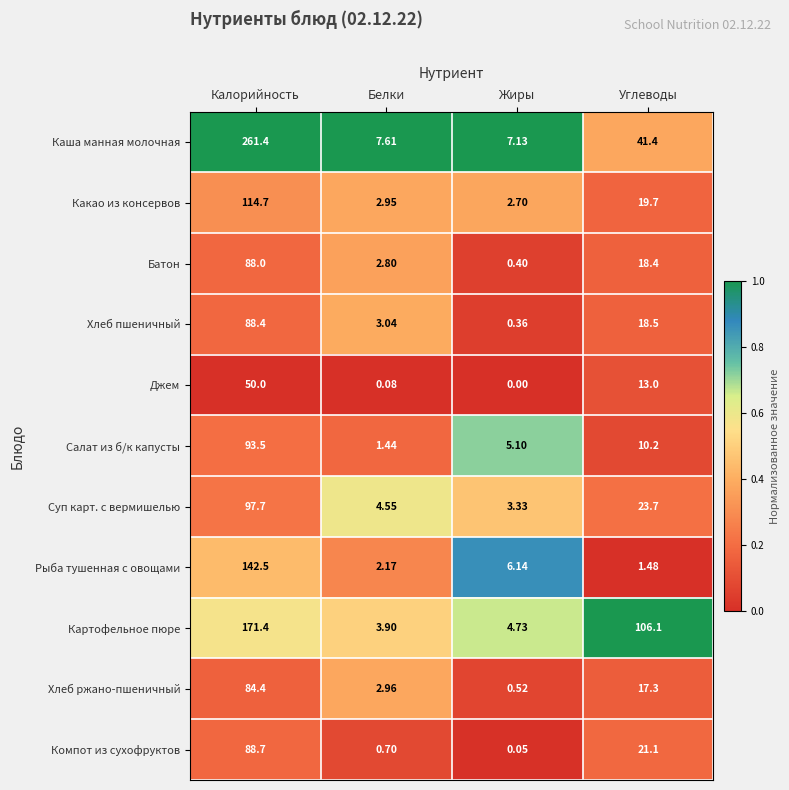

What is the greatest value displayed?

261.4